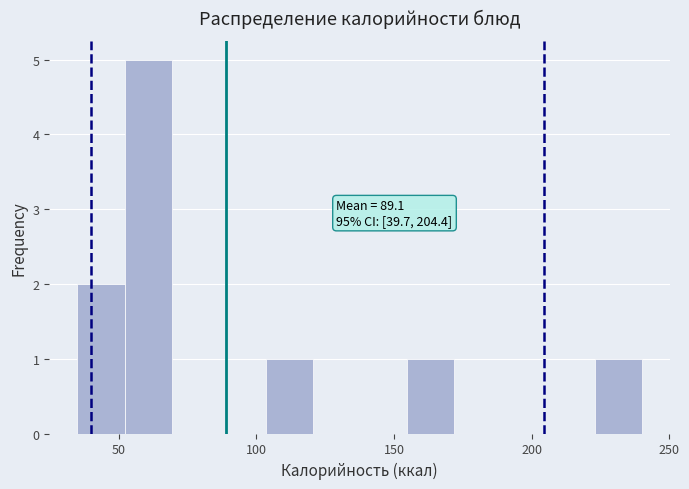

Around what value on the x-axis is the tallest bar? Give the approximate position of its centre, as read against the axis.

60